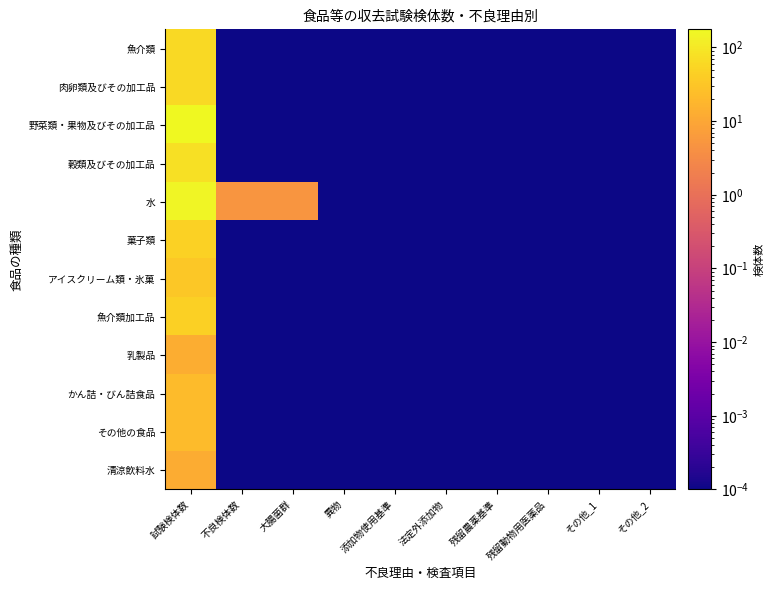

Reading left to right, list all the values displayed in this chart.

魚介類: 試験検体数=64.0	不良検体数=0.0	大腸菌群=0.0	異物=0.0	添加物使用基準=0.0	法定外添加物=0.0	残留農薬基準=0.0	残留動物用医薬品=0.0	その他_1=0.0	その他_2=0.0
肉卵類及びその加工品: 試験検体数=61.0	不良検体数=0.0	大腸菌群=0.0	異物=0.0	添加物使用基準=0.0	法定外添加物=0.0	残留農薬基準=0.0	残留動物用医薬品=0.0	その他_1=0.0	その他_2=0.0
野菜類・果物及びその加工品: 試験検体数=176.0	不良検体数=0.0	大腸菌群=0.0	異物=0.0	添加物使用基準=0.0	法定外添加物=0.0	残留農薬基準=0.0	残留動物用医薬品=0.0	その他_1=0.0	その他_2=0.0
穀類及びその加工品: 試験検体数=77.0	不良検体数=0.0	大腸菌群=0.0	異物=0.0	添加物使用基準=0.0	法定外添加物=0.0	残留農薬基準=0.0	残留動物用医薬品=0.0	その他_1=0.0	その他_2=0.0
水: 試験検体数=157.0	不良検体数=5.0	大腸菌群=5.0	異物=0.0	添加物使用基準=0.0	法定外添加物=0.0	残留農薬基準=0.0	残留動物用医薬品=0.0	その他_1=0.0	その他_2=0.0
菓子類: 試験検体数=48.0	不良検体数=0.0	大腸菌群=0.0	異物=0.0	添加物使用基準=0.0	法定外添加物=0.0	残留農薬基準=0.0	残留動物用医薬品=0.0	その他_1=0.0	その他_2=0.0
アイスクリーム類・氷菓: 試験検体数=33.0	不良検体数=0.0	大腸菌群=0.0	異物=0.0	添加物使用基準=0.0	法定外添加物=0.0	残留農薬基準=0.0	残留動物用医薬品=0.0	その他_1=0.0	その他_2=0.0
魚介類加工品: 試験検体数=44.0	不良検体数=0.0	大腸菌群=0.0	異物=0.0	添加物使用基準=0.0	法定外添加物=0.0	残留農薬基準=0.0	残留動物用医薬品=0.0	その他_1=0.0	その他_2=0.0
乳製品: 試験検体数=13.0	不良検体数=0.0	大腸菌群=0.0	異物=0.0	添加物使用基準=0.0	法定外添加物=0.0	残留農薬基準=0.0	残留動物用医薬品=0.0	その他_1=0.0	その他_2=0.0
かん詰・びん詰食品: 試験検体数=21.0	不良検体数=0.0	大腸菌群=0.0	異物=0.0	添加物使用基準=0.0	法定外添加物=0.0	残留農薬基準=0.0	残留動物用医薬品=0.0	その他_1=0.0	その他_2=0.0
その他の食品: 試験検体数=21.0	不良検体数=0.0	大腸菌群=0.0	異物=0.0	添加物使用基準=0.0	法定外添加物=0.0	残留農薬基準=0.0	残留動物用医薬品=0.0	その他_1=0.0	その他_2=0.0
清涼飲料水: 試験検体数=12.0	不良検体数=0.0	大腸菌群=0.0	異物=0.0	添加物使用基準=0.0	法定外添加物=0.0	残留農薬基準=0.0	残留動物用医薬品=0.0	その他_1=0.0	その他_2=0.0